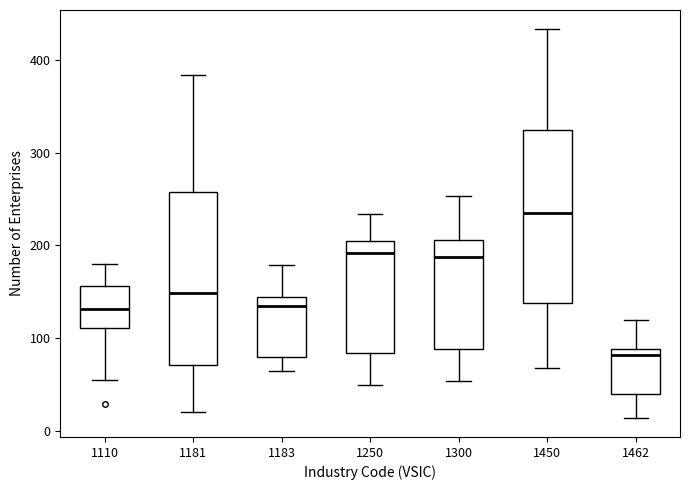

Reading left to right, transcribe this box plot: for each box, give where its median line is, the range the box spans, and where its two whiskers end, as read against the y-axis. The values are not printed on the chart, so give them approximately, as read against the axis.

1110: median 130, box 110 to 160, whiskers 60 to 180
1181: median 150, box 70 to 260, whiskers 20 to 380
1183: median 130, box 80 to 140, whiskers 60 to 180
1250: median 190, box 80 to 200, whiskers 50 to 230
1300: median 190, box 90 to 210, whiskers 50 to 250
1450: median 240, box 140 to 320, whiskers 70 to 430
1462: median 80, box 40 to 90, whiskers 10 to 120